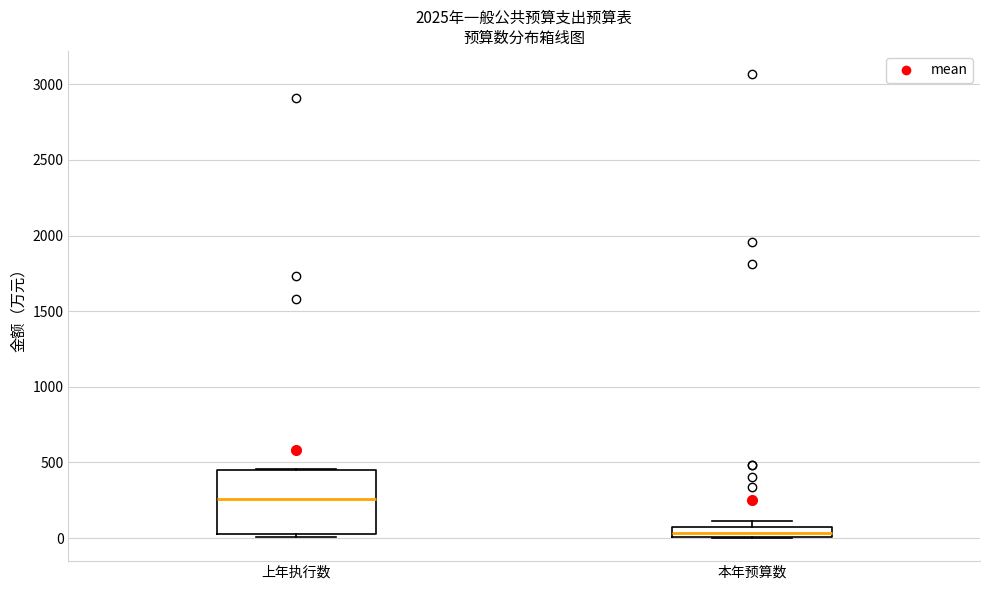

Where is the lower edge of the box for 本年预算数 on the y-axis? The values are not printed on the chart, so give them approximately, as read against the axis.

0